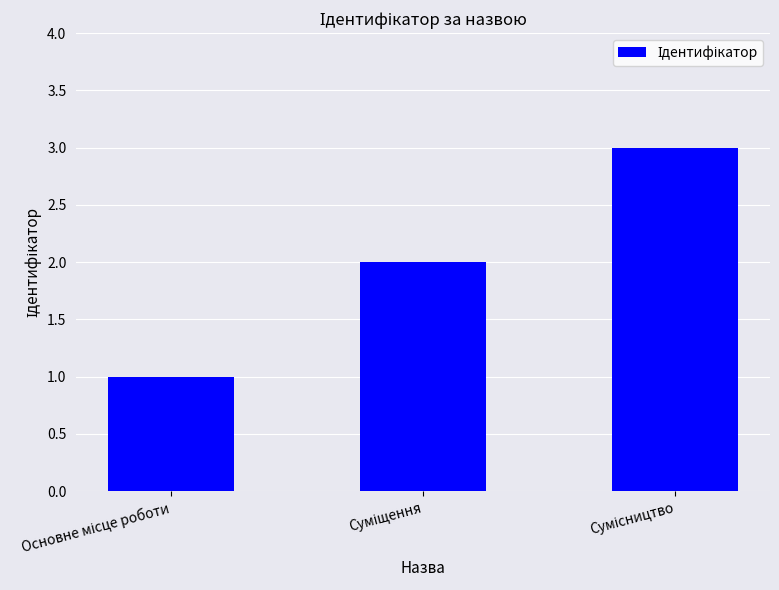

Reading left to right, list all the values displayed in this chart.

1	2	3